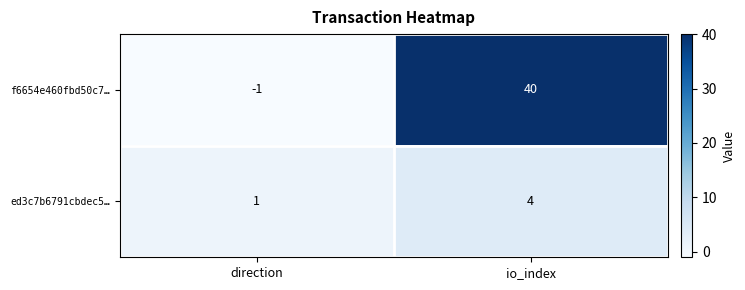

Which series has the widest spread of values?

f6654e460fbd50c7…